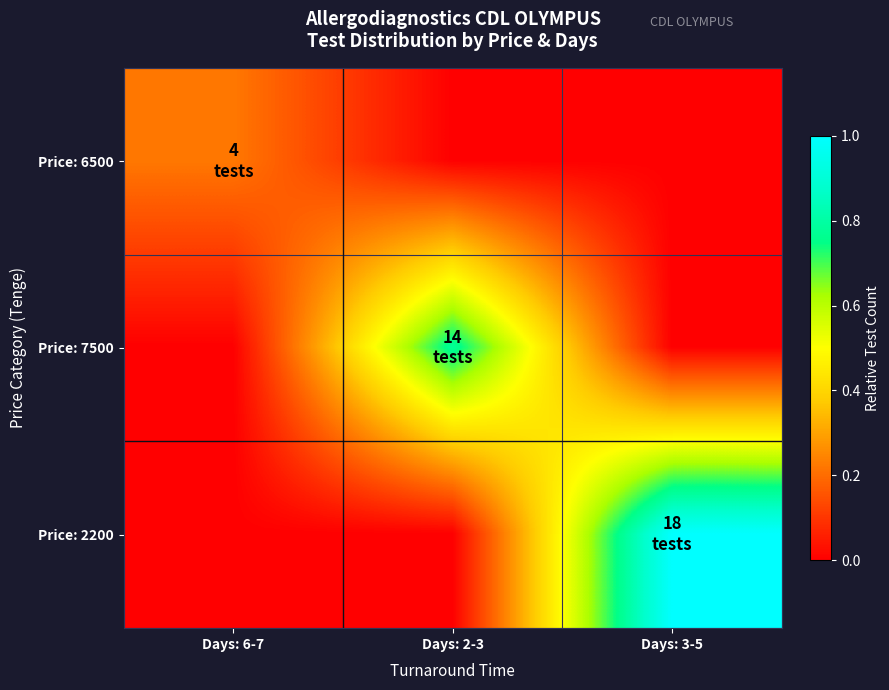

At which category does the chart reach its minimum across all series?

Days: 2-3